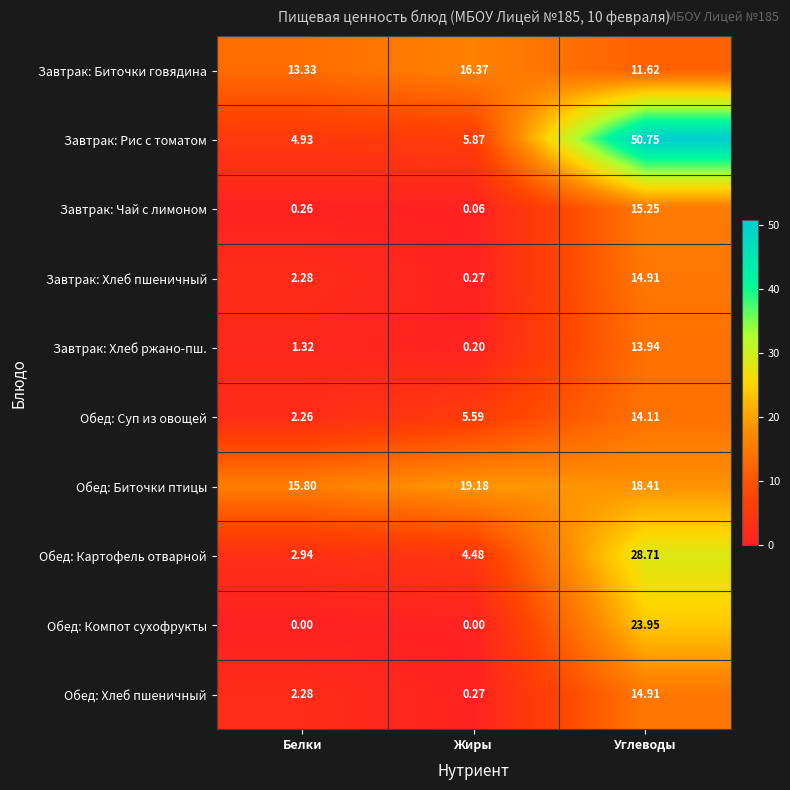

Is the value of Завтрак: Хлеб ржано-пш. at Углеводы greater than the value of Обед: Суп из овощей at Углеводы?

No